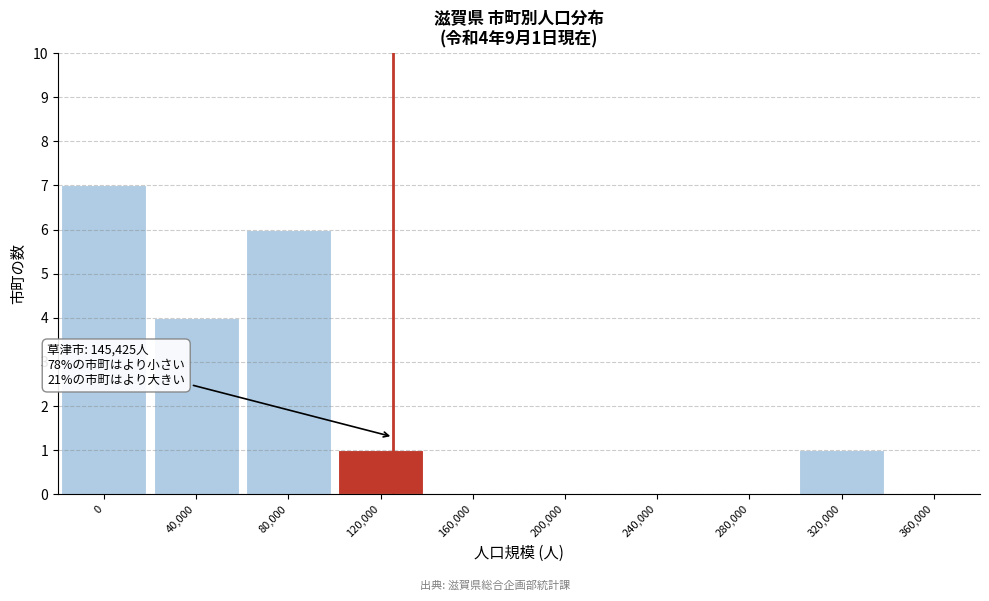

Reading left to right, list all the values displayed in this chart.

0=7	40,000=4	80,000=6	120,000=1	160,000=0	200,000=0	240,000=0	280,000=0	320,000=1	360,000=0